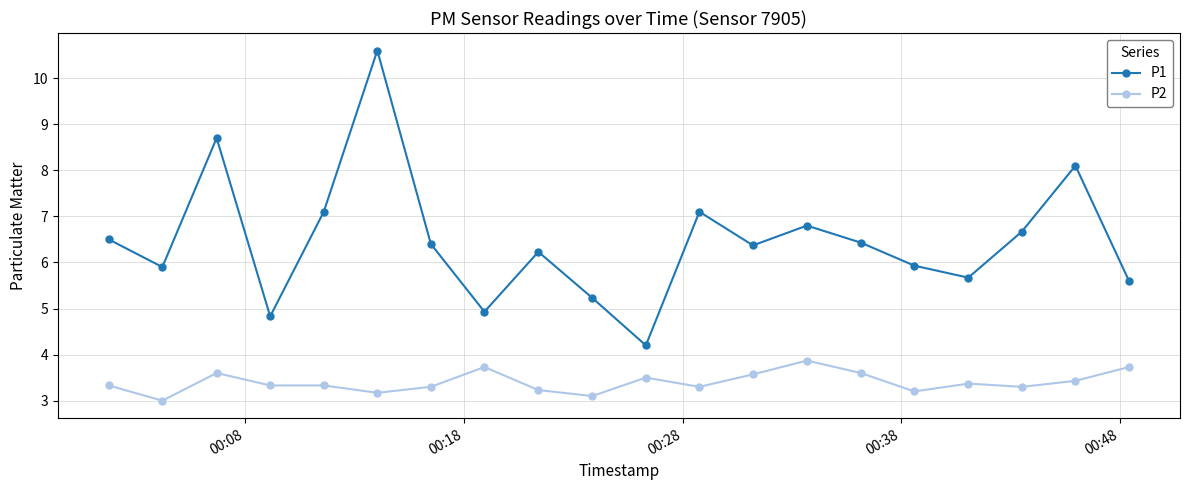

What is the average value of the P2 series?

3.4